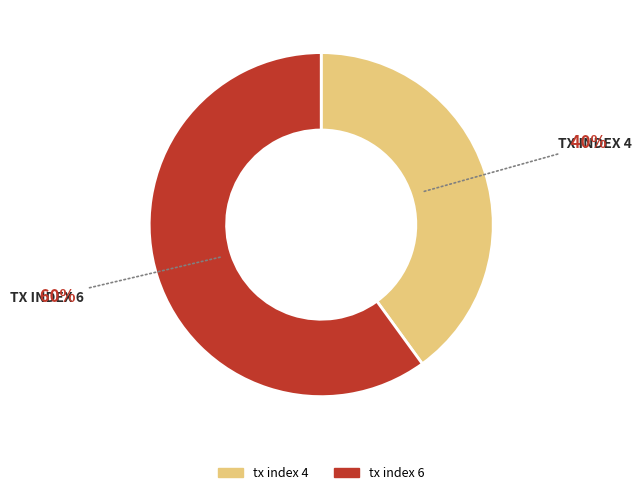

Combined, do tx index 4 and tx index 6 account for over 50%?

Yes